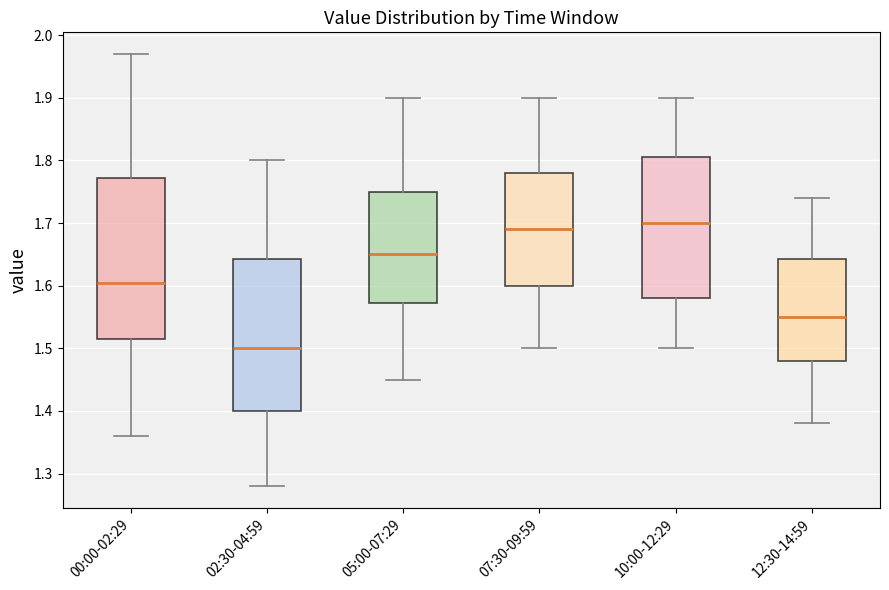

Which box is the tallest, from its lower edge to its upper edge?

00:00-02:29